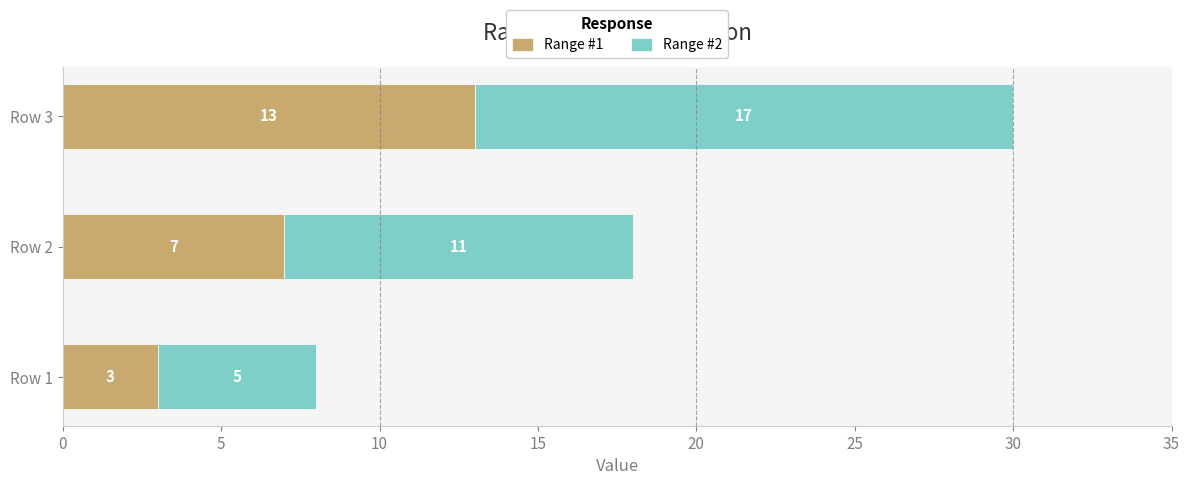

The value of Range #1 at Row 1 is 1. True or false?

False